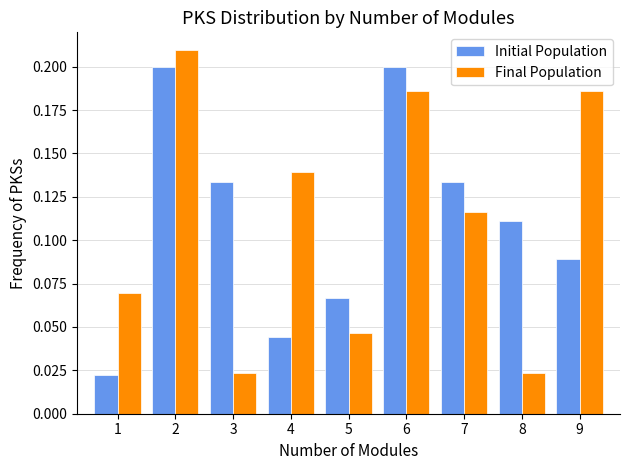

Count the Final Population values in the range 0 to 1.

9